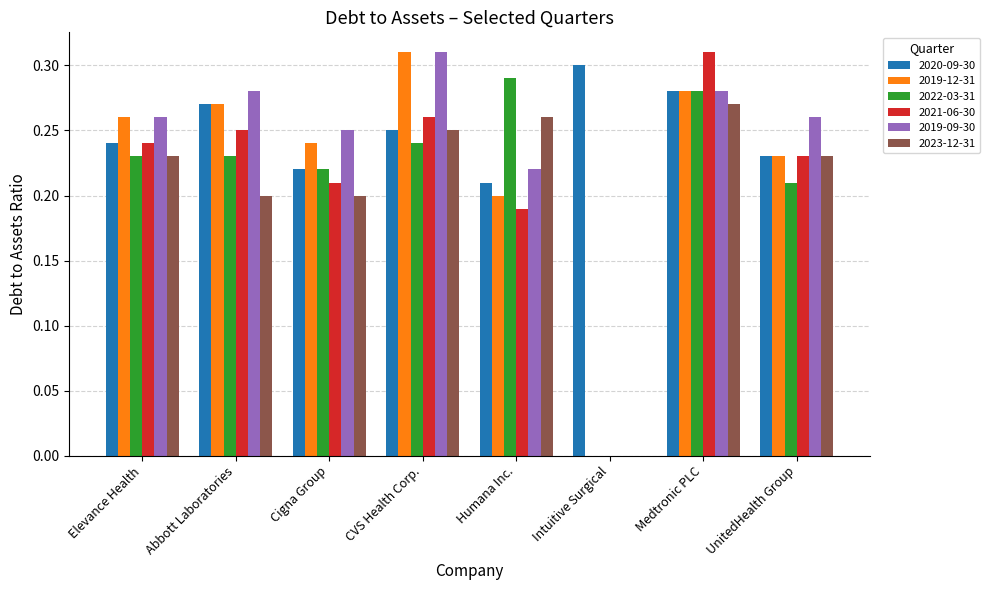

Which category has the highest value in the 2020-09-30 series?

Intuitive Surgical